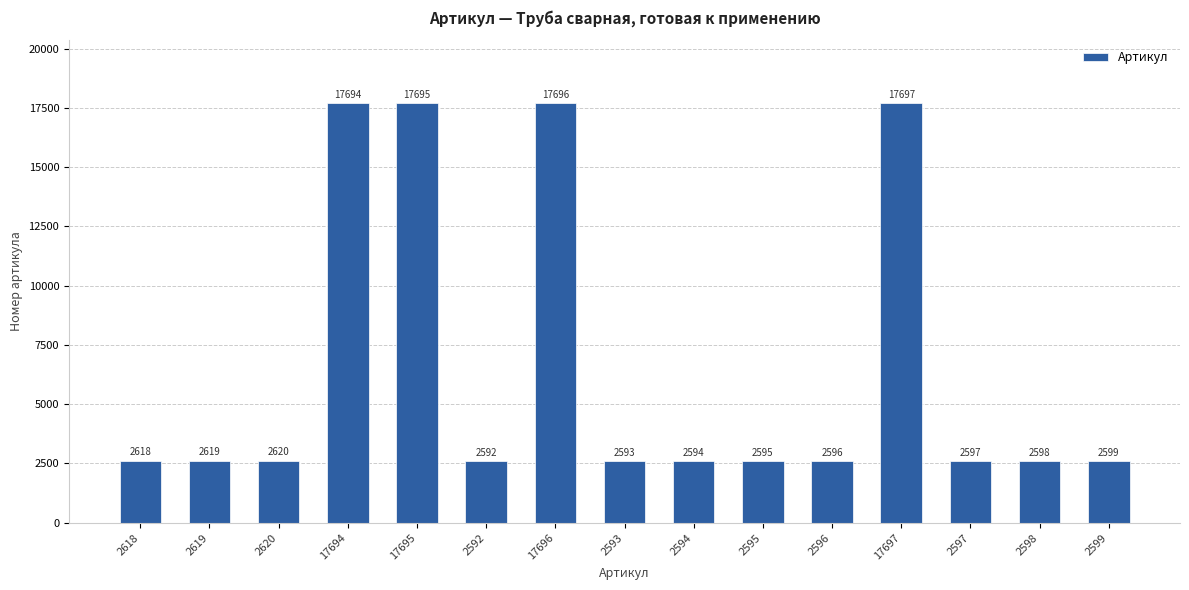

Between 17696 and 2598, which is larger?

17696